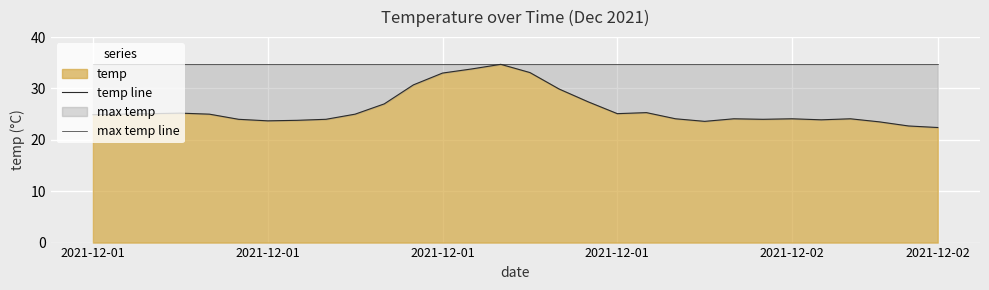

Where is the first local maximum for temp line?

2021-12-01